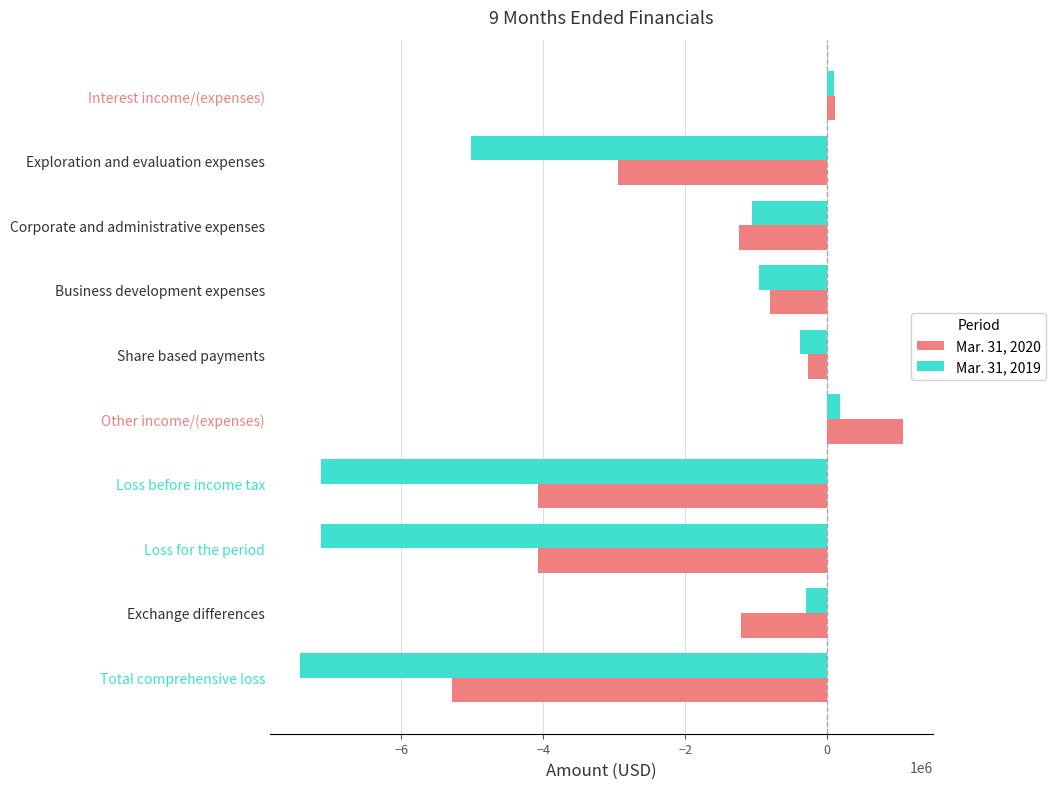

List the series in order of their peak value, highest first.

Mar. 31, 2020, Mar. 31, 2019